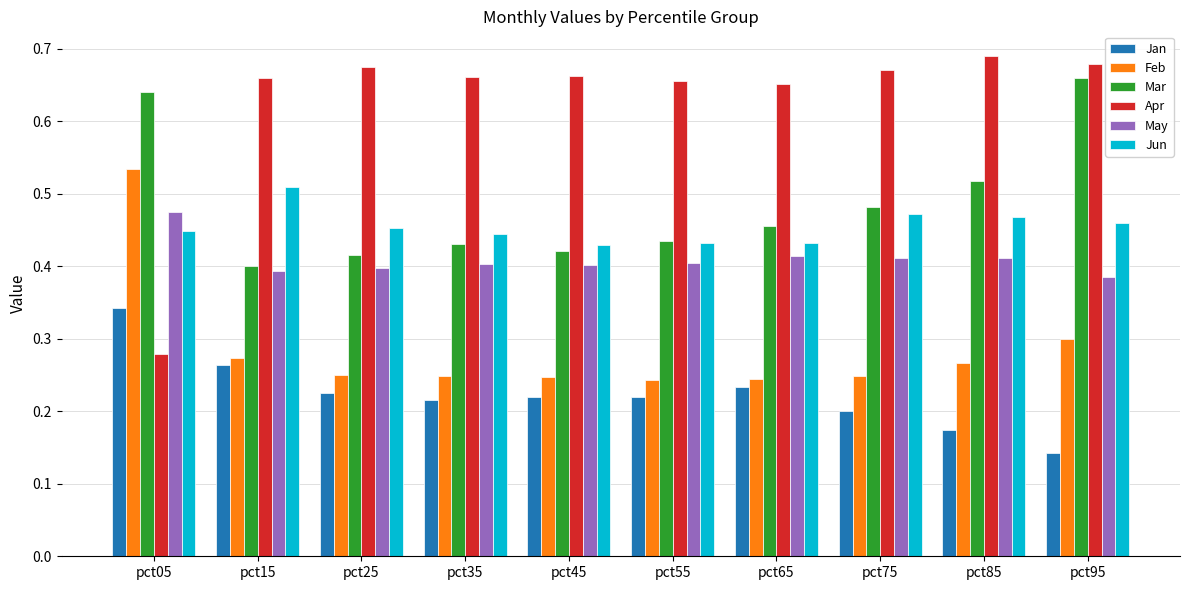

Count the Feb values in the range 0 to 1.

10